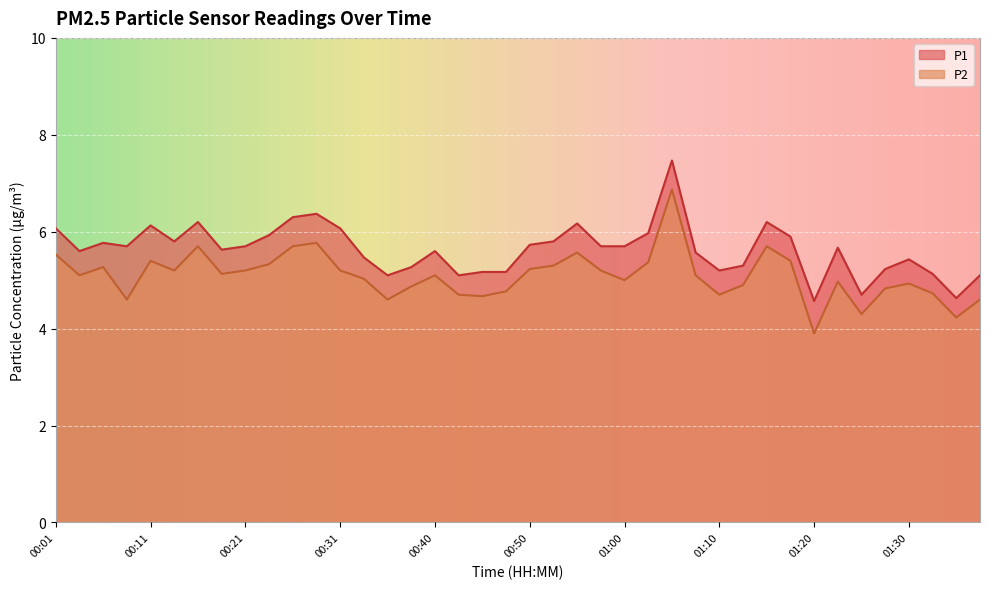

At which category does P1 reach its first local peak?

00:06